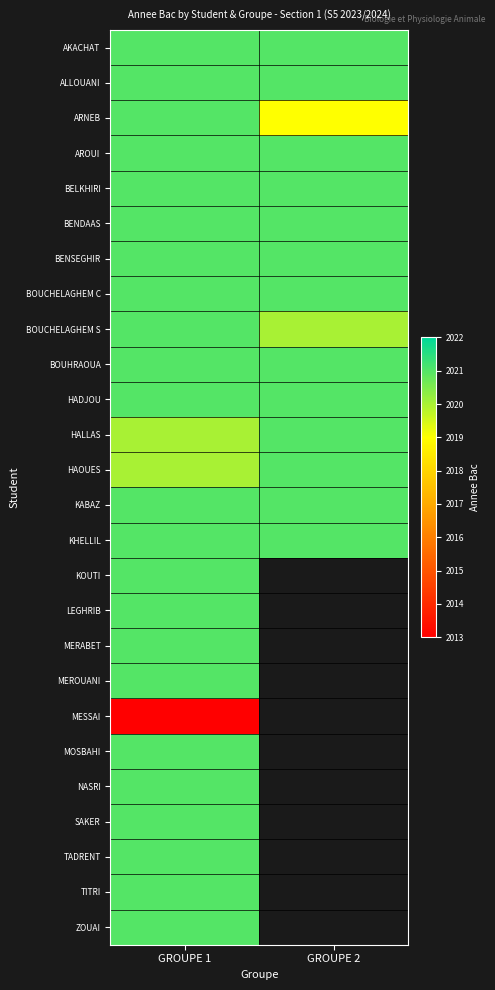

Rank the series by their maximum value, from highest to lowest.

AKACHAT, ALLOUANI, ARNEB, AROUI, BELKHIRI, BENDAAS, BENSEGHIR, BOUCHELAGHEM C, BOUCHELAGHEM S, BOUHRAOUA, HADJOU, HALLAS, HAOUES, KABAZ, KHELLIL, KOUTI, LEGHRIB, MERABET, MEROUANI, MOSBAHI, NASRI, SAKER, TADRENT, TITRI, ZOUAI, MESSAI